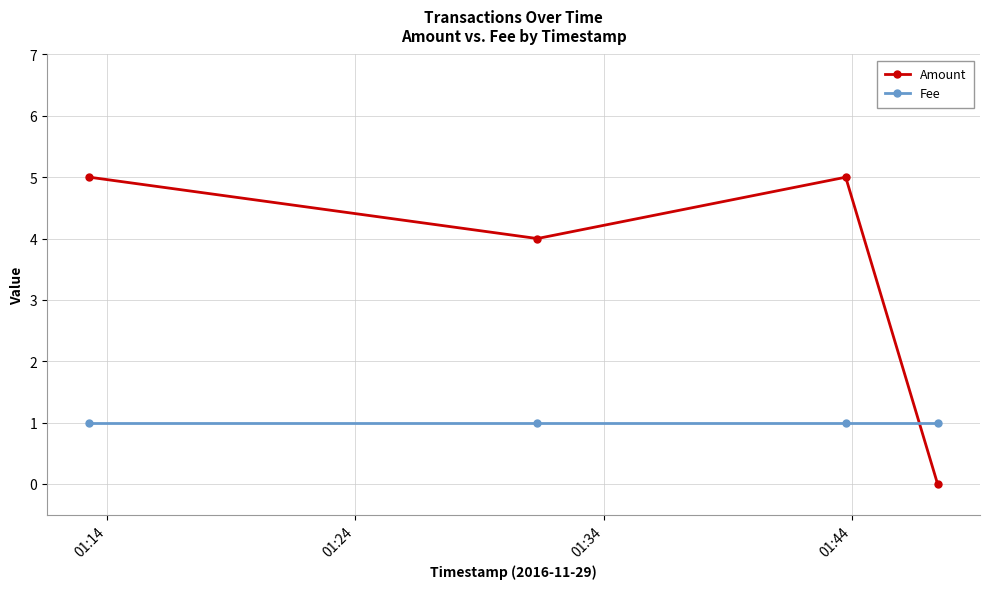

True or false: Amount has more than 2 points higher than both neighbors.

False